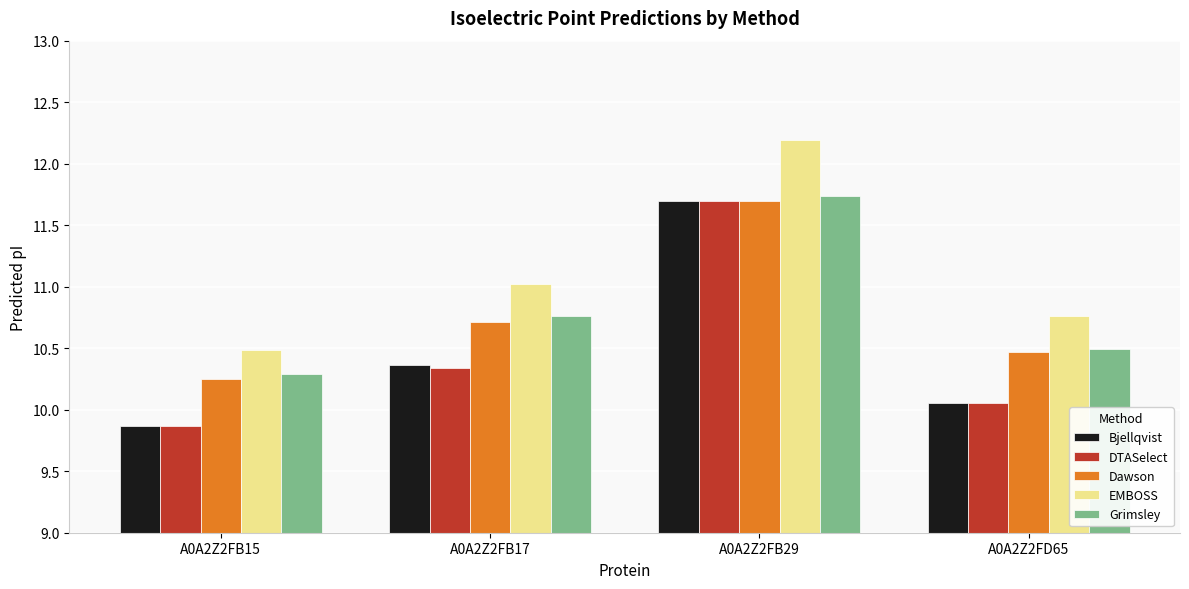

The EMBOSS series shows 12.2 at A0A2Z2FB29. True or false?

True